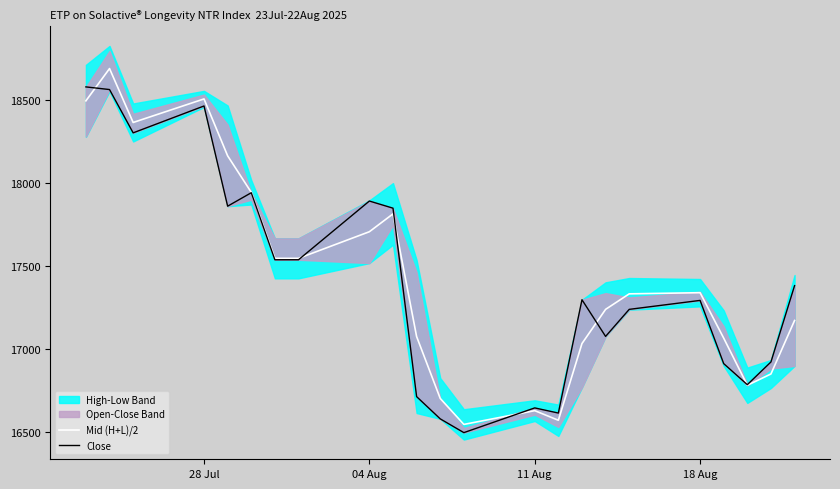

What is the lowest value of the Mid (H+L)/2 series?

16545.5